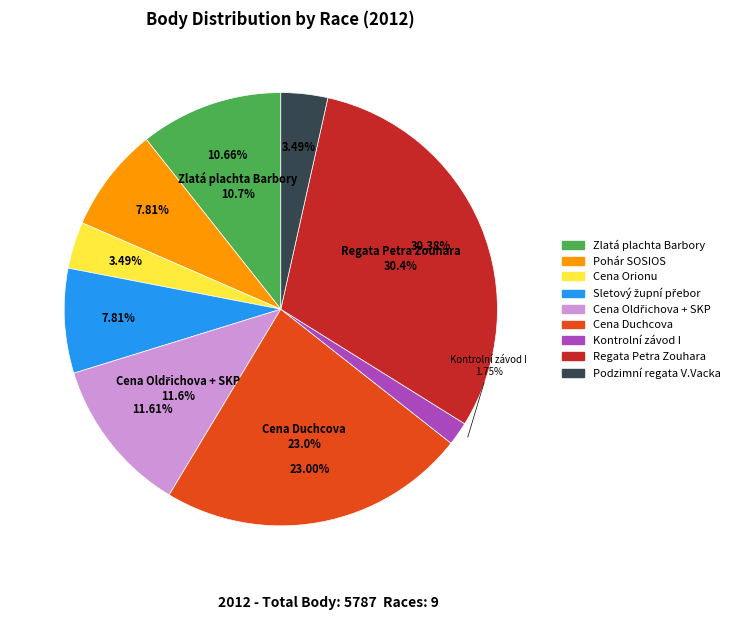

Does Regata Petra Zouhara represent more than half of the total?

No